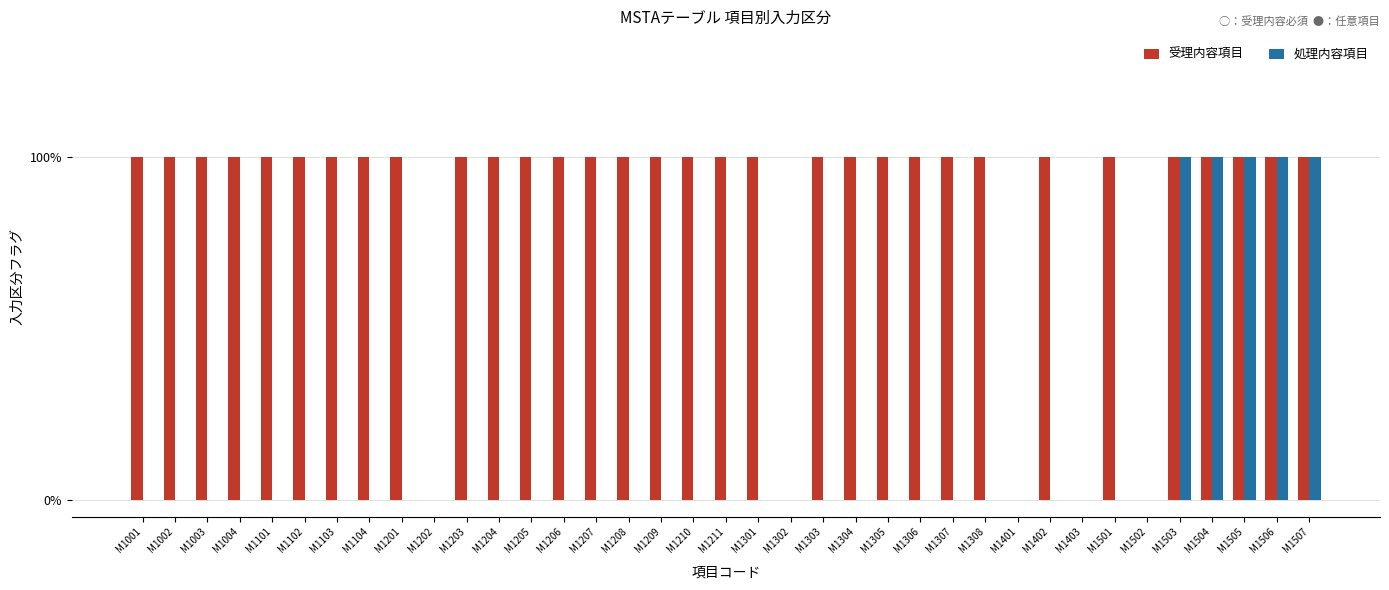

What are all the series names shown in the legend?

受理内容項目, 処理内容項目